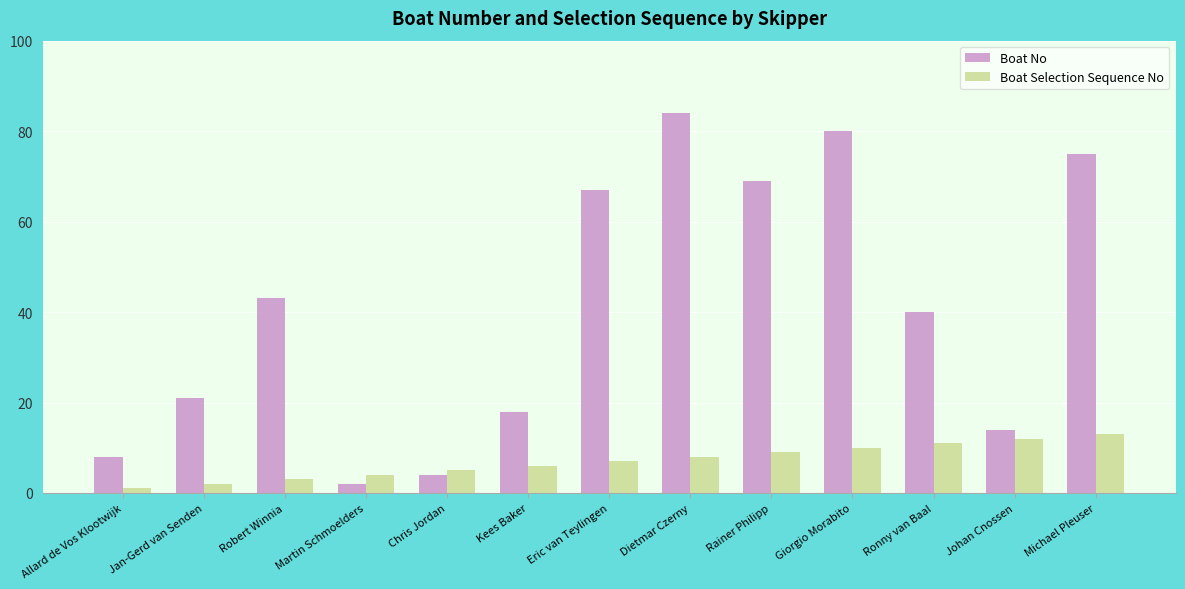

At which category does the chart reach its minimum across all series?

Allard de Vos Klootwijk